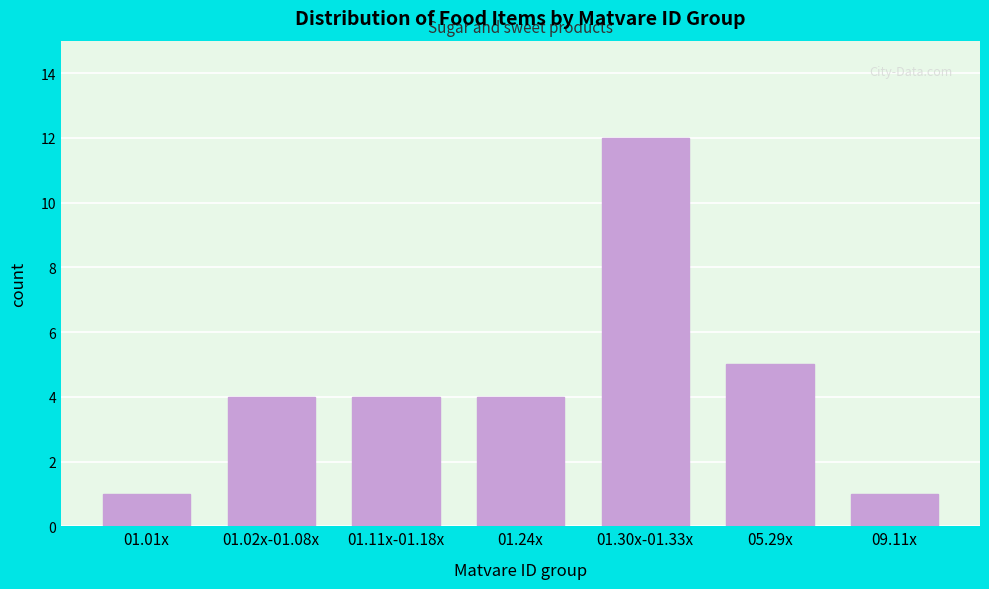

Reading right to left, transcribe all the data shown in this chart.

1	5	12	4	4	4	1